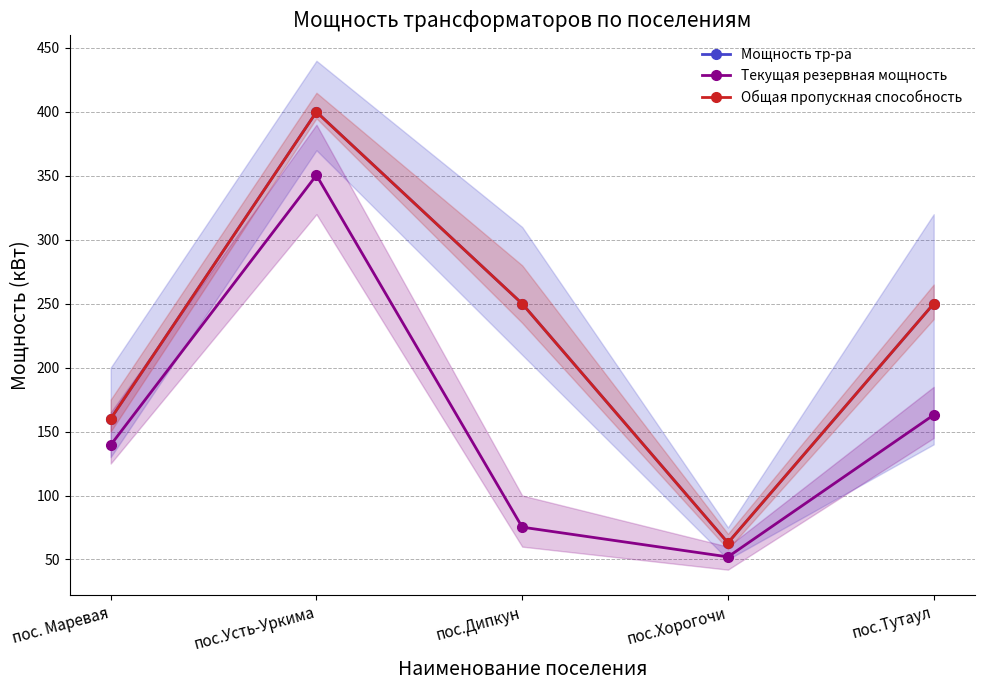

At how many categories does at least one series exceed 299?

1